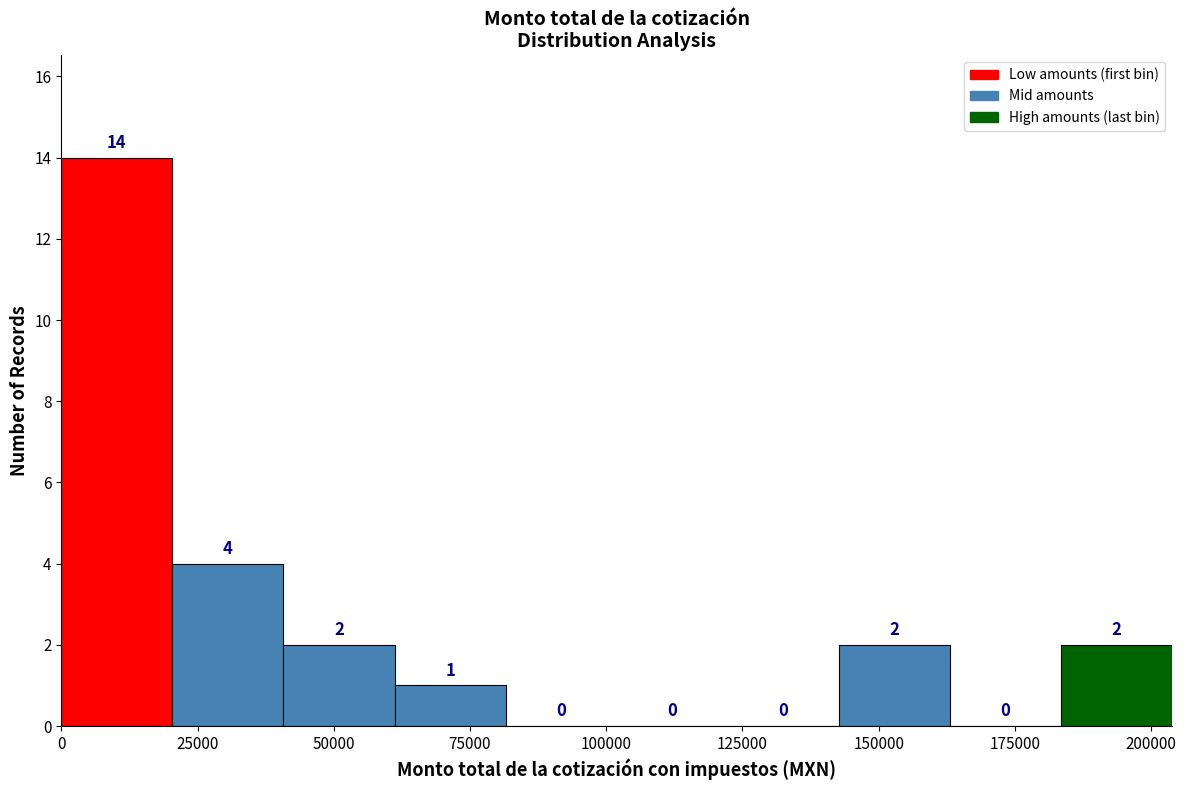

What is the height of the bar covering 40000 to 60000 on the x-axis? The bar edges are not printed on the chart, so give them approximately, as read against the axis.

2